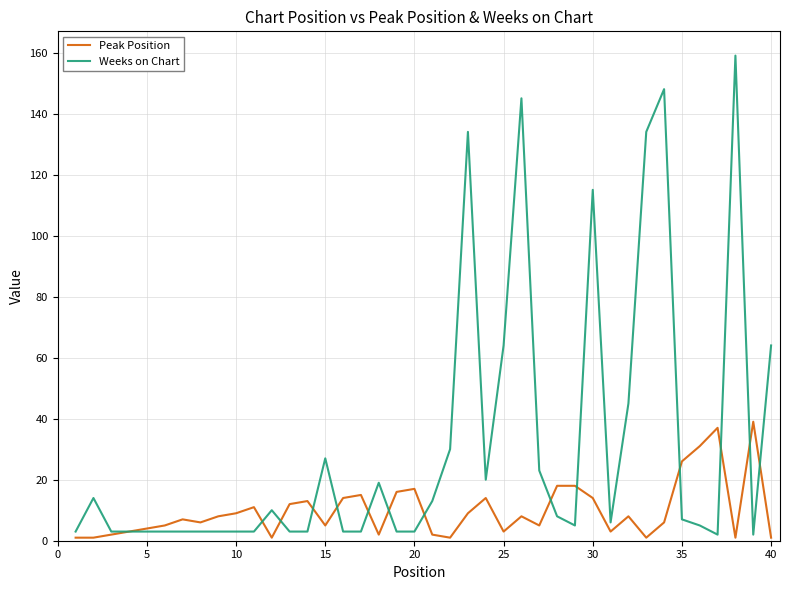

Rank the series by their average value, from highest to lowest.

Weeks on Chart, Peak Position